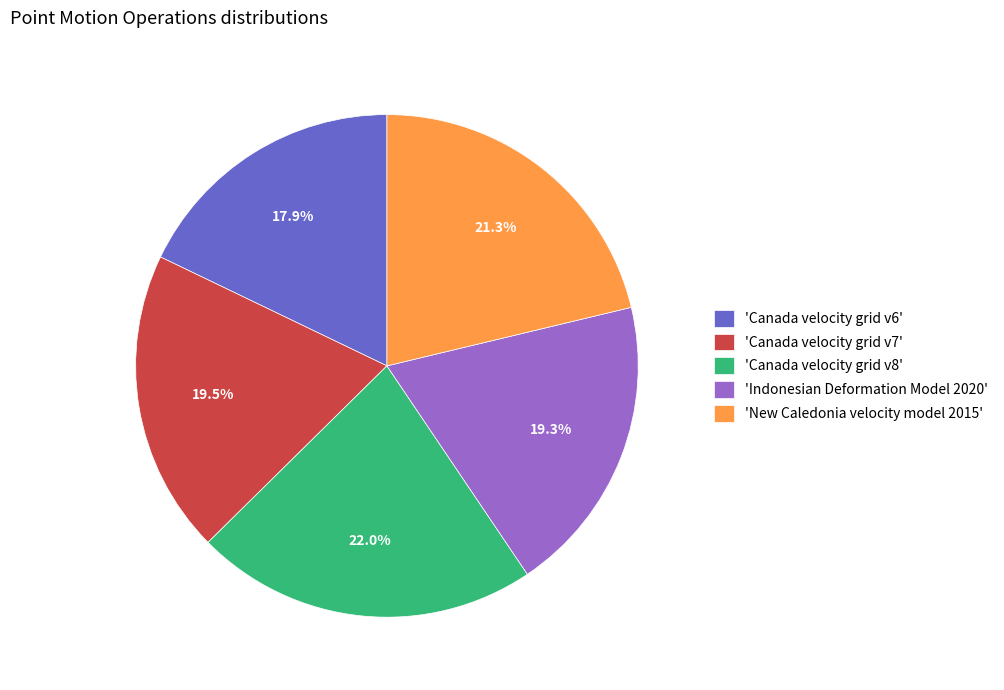

Approximately how many times larger is the value at 'Canada velocity grid v7' compared to 'New Caledonia velocity model 2015'?

0.9